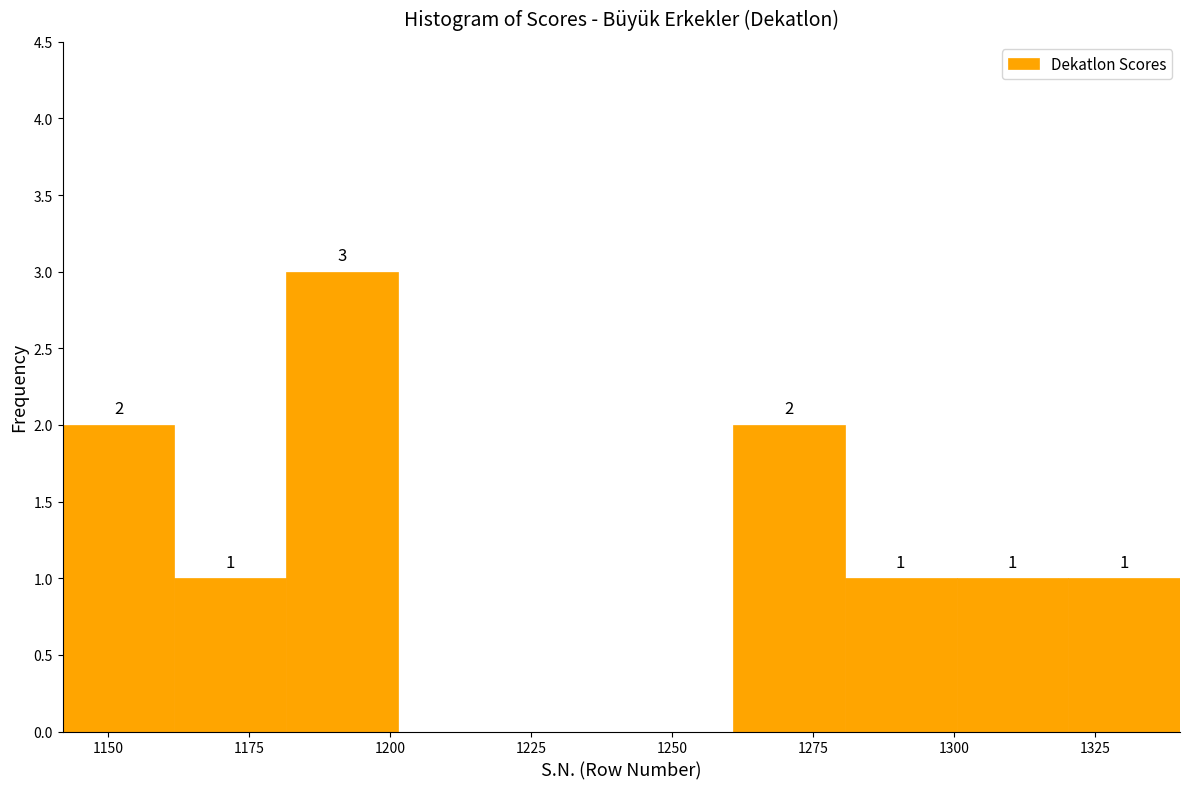

Around what value on the x-axis is the tallest bar? Give the approximate position of its centre, as read against the axis.

1190